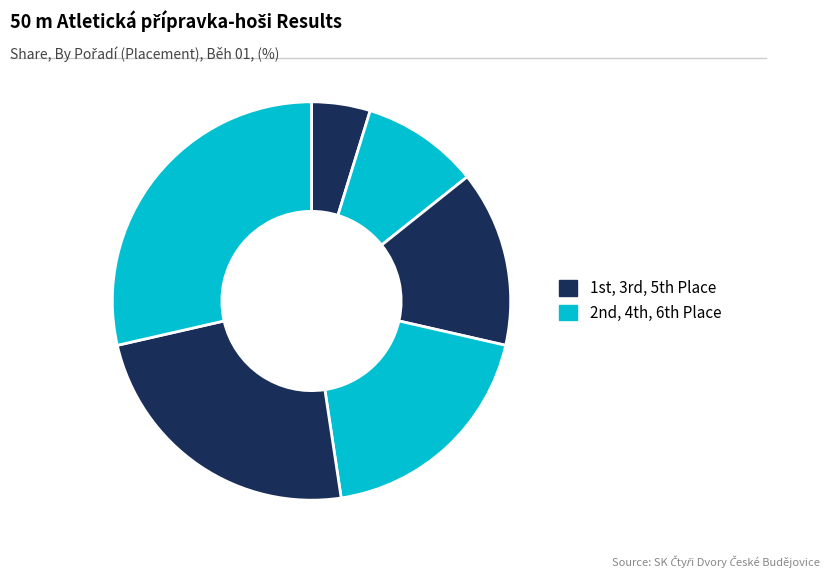

Is there a majority slice in this chart?

No